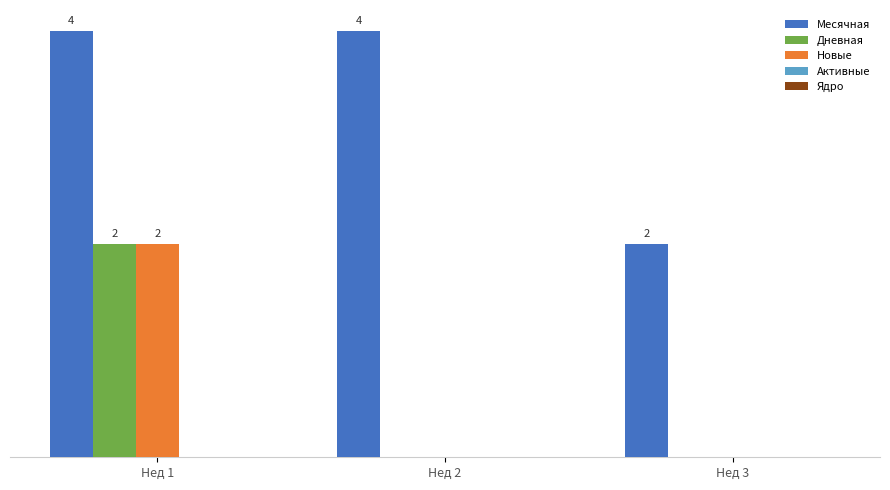

At which category is the sum across all series the highest?

Нед 1